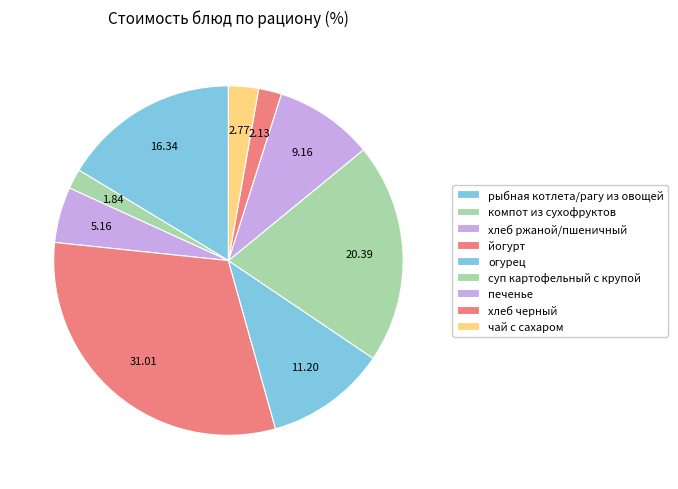

How many slices are in this pie chart?

9